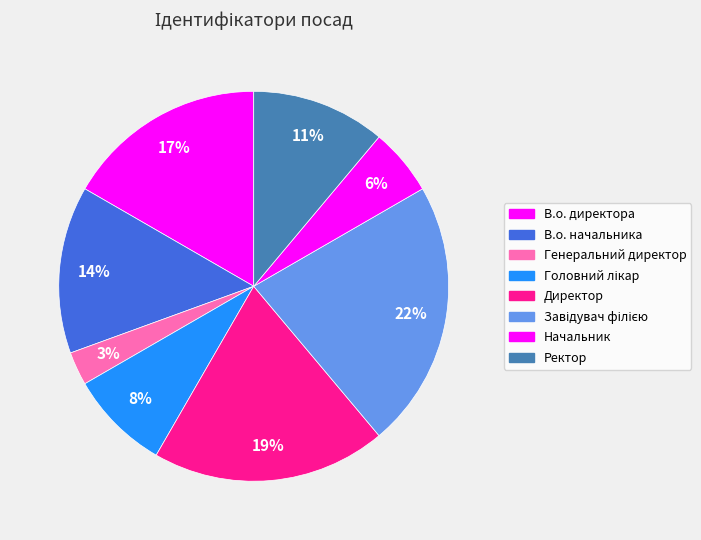

Rank the categories by value from highest to lowest.

Завідувач філією, Директор, В.о. директора, В.о. начальника, Ректор, Головний лікар, Начальник, Генеральний директор